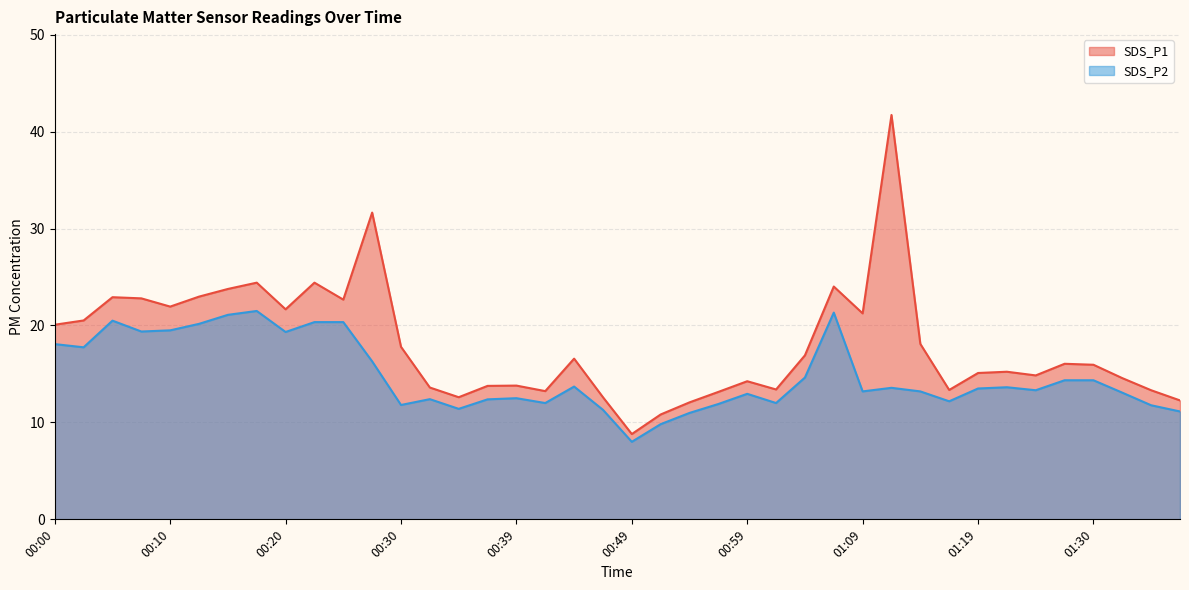

How many lines are shown in the chart?

2